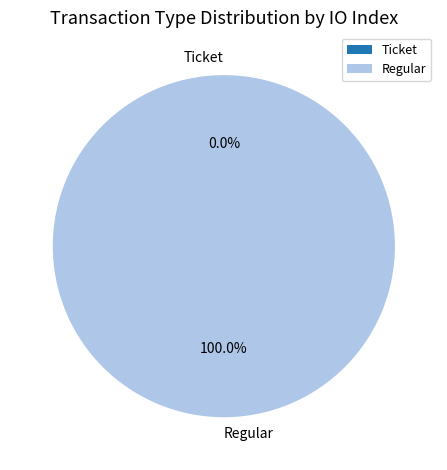

The Regular slice represents 100% of the pie. True or false?

True